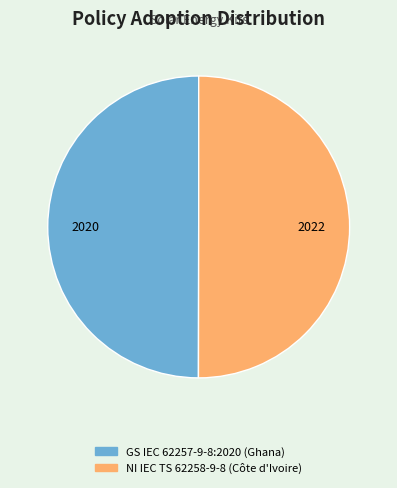

True or false: NI IEC TS 62258-9-8 (Côte d'Ivoire) accounts for 50% of the total.

True